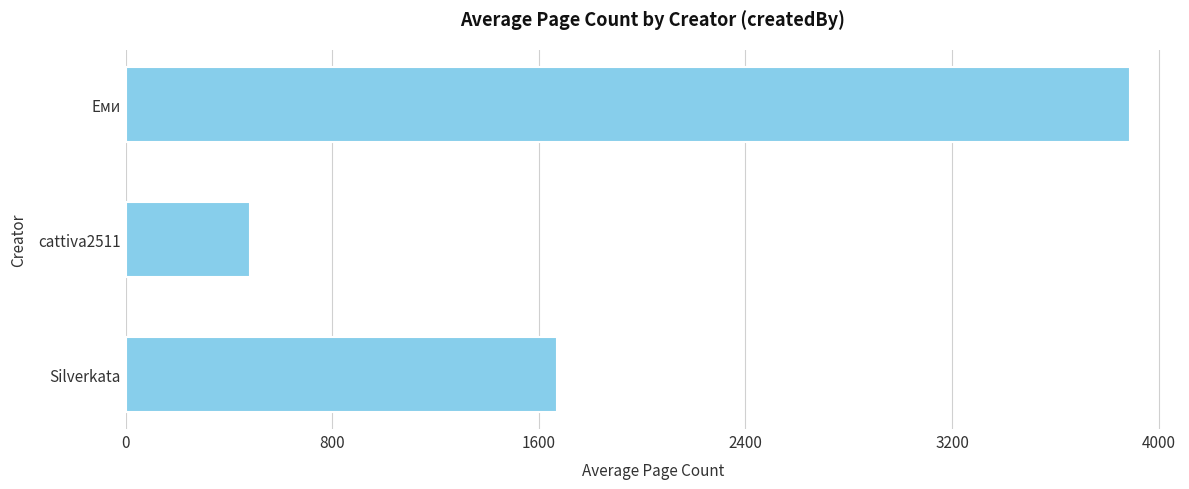

Approximately how many times larger is the value at Silverkata compared to Еми?

0.4